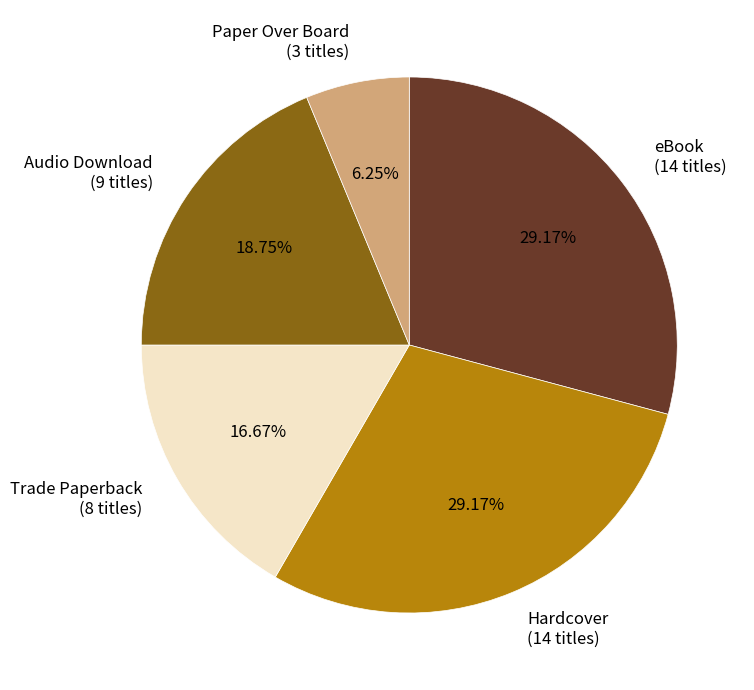

To the nearest percent, what portion does Paper Over Board represent?

6%